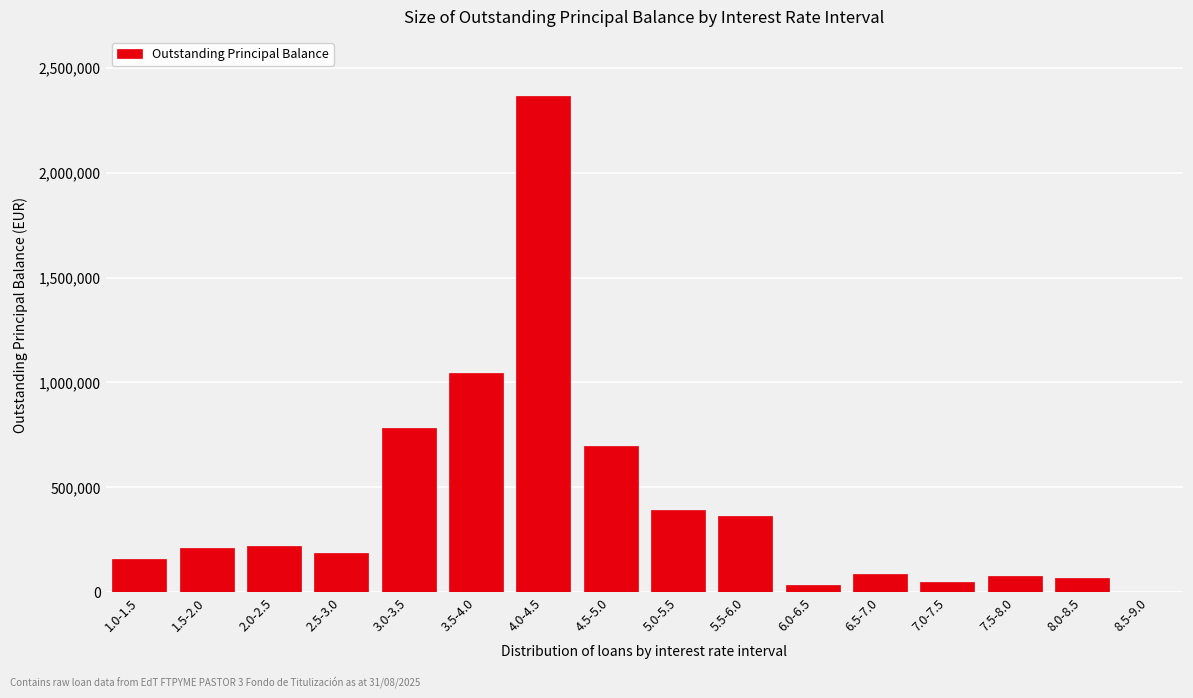

What is the greatest value displayed?

2364503.7